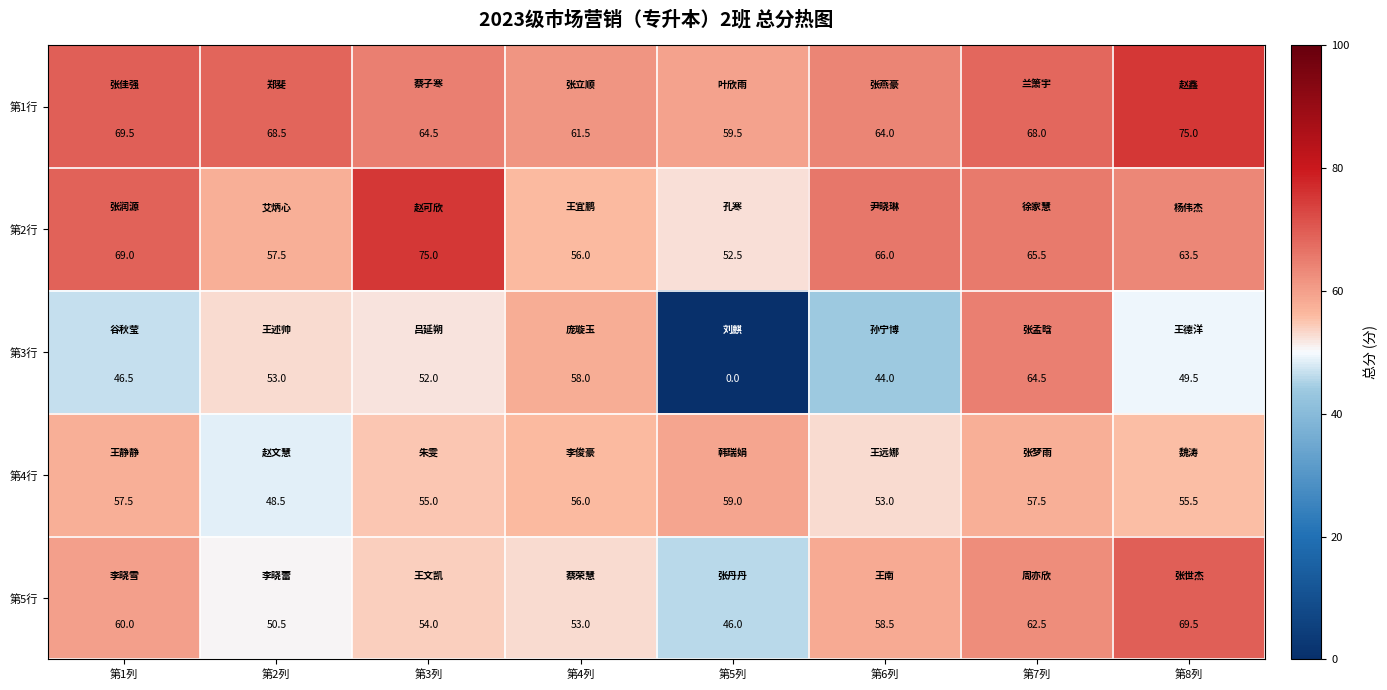

True or false: 第3行 has a value of 93.9 at 第4列.

False